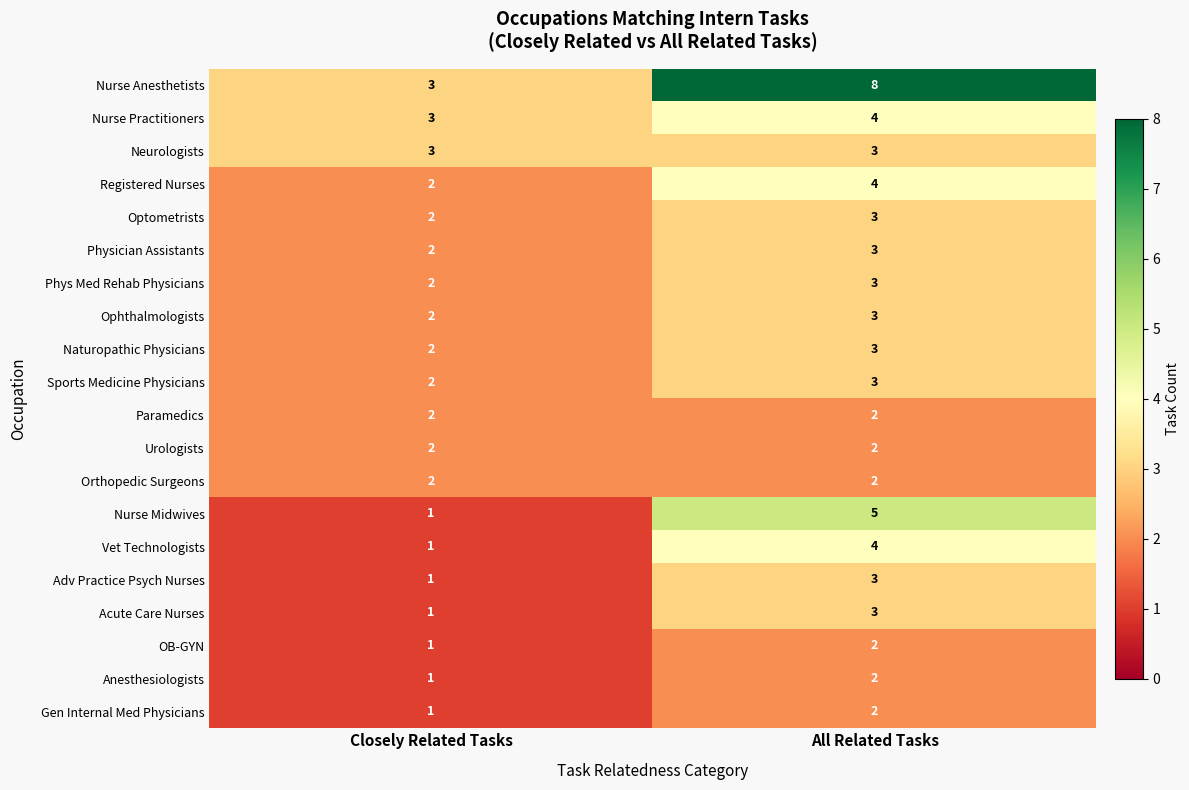

At which label is Naturopathic Physicians closest to 2?

Closely Related Tasks